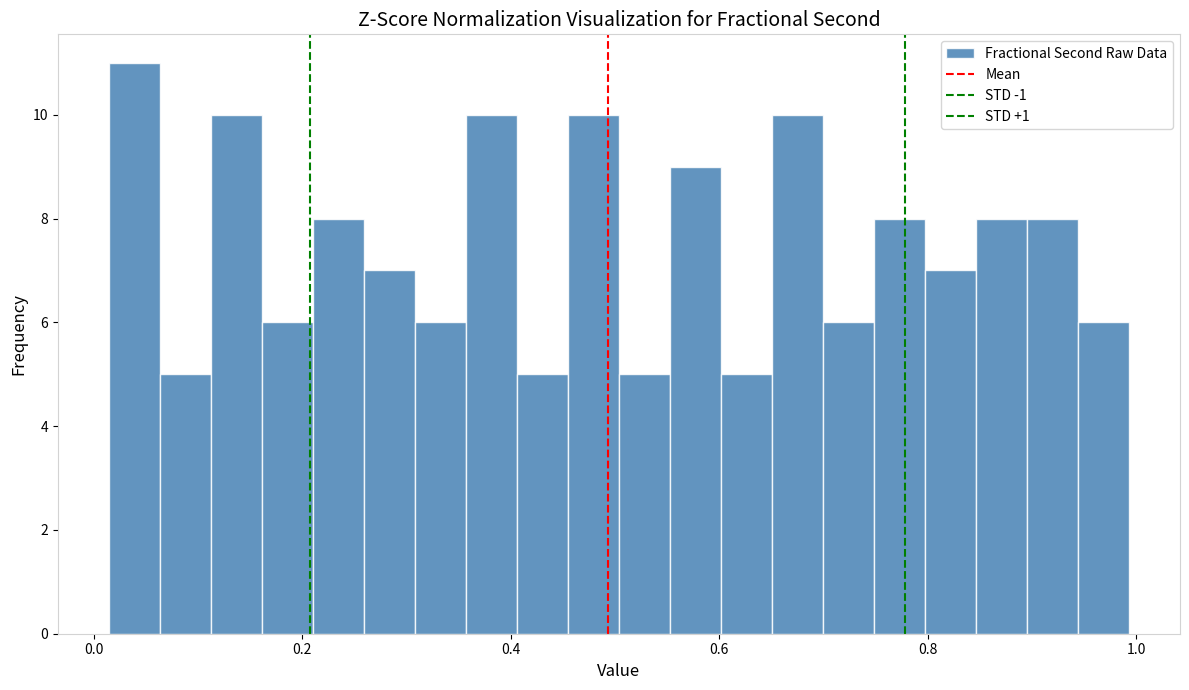

Read against the x-axis, roughly where is the centre of the tallest bar?

0.04